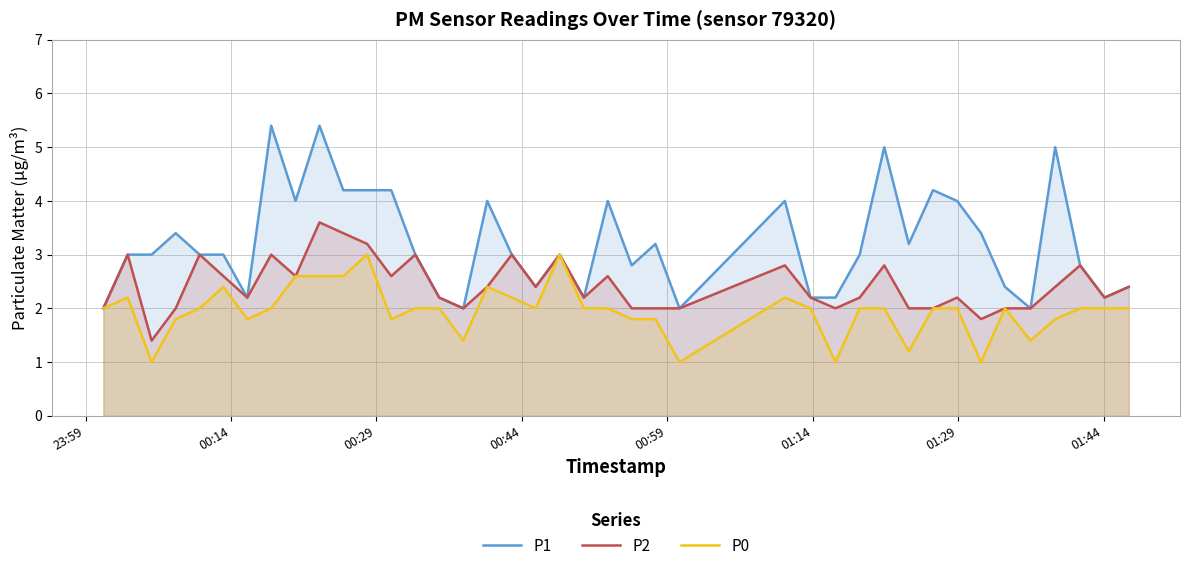

Which series has the largest range (max minus min)?

P1